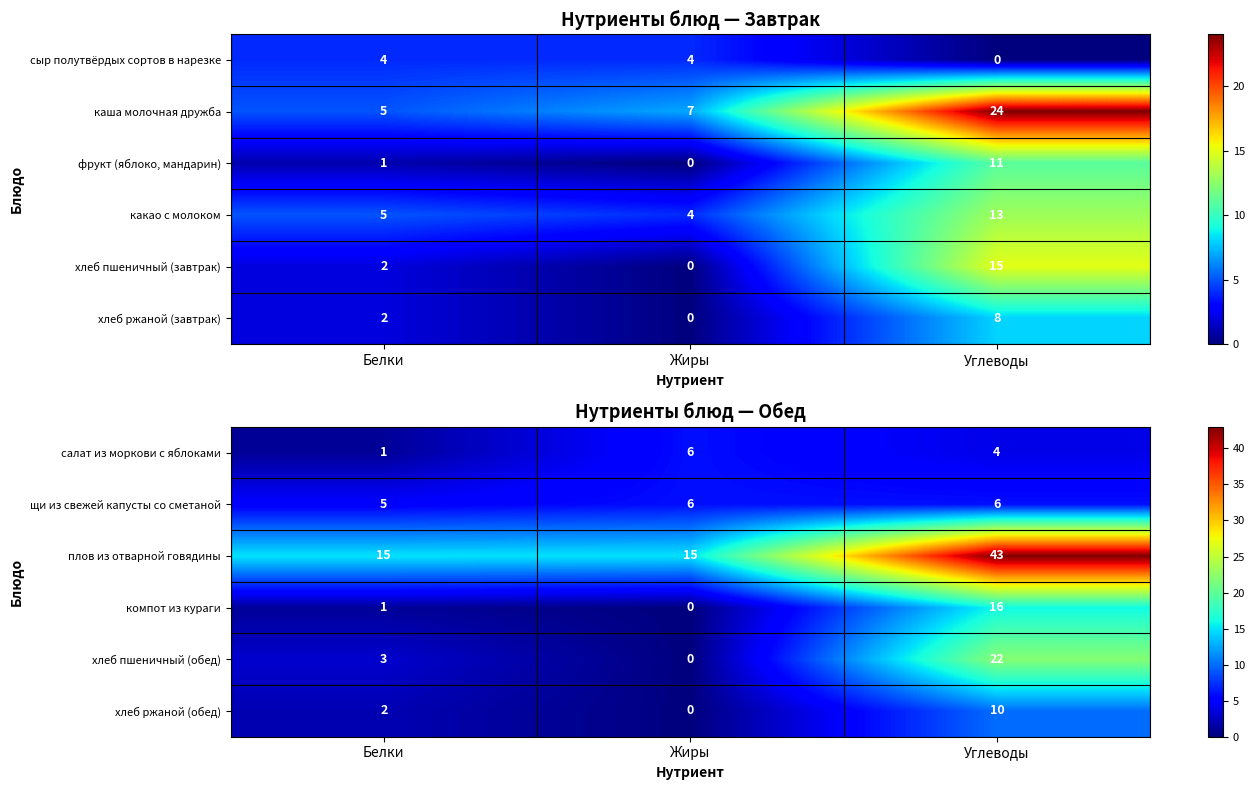

How many series are shown in this chart?

6